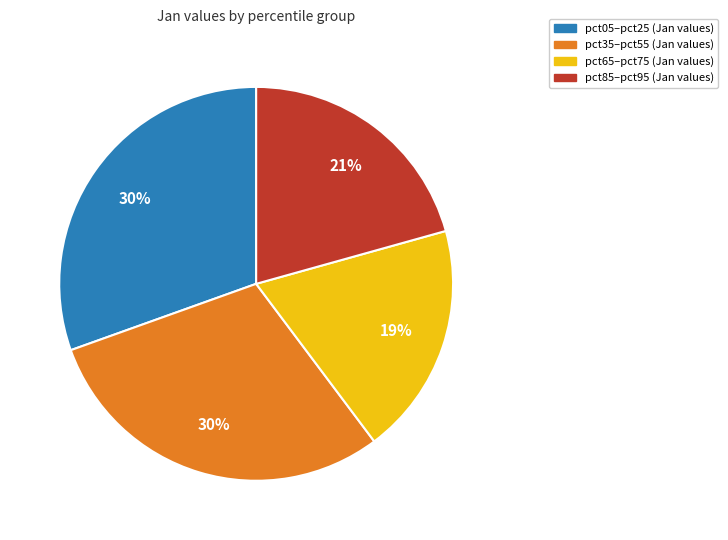

Is there a majority slice in this chart?

No